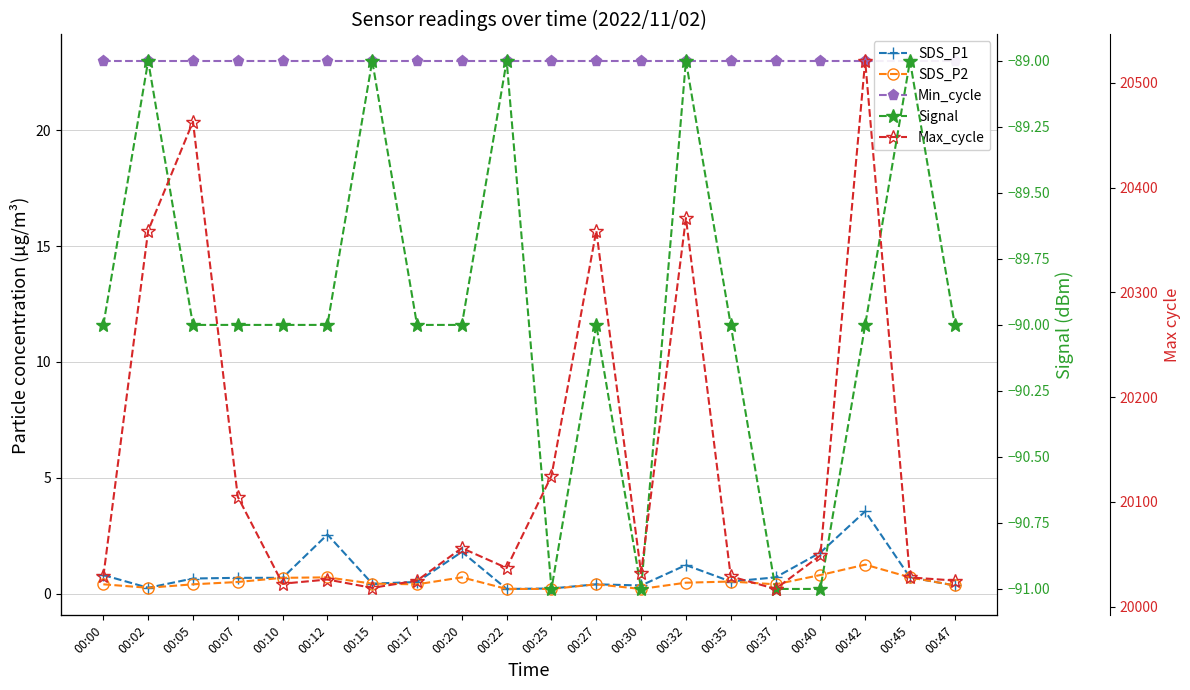

What is the smallest value displayed?

-91.0